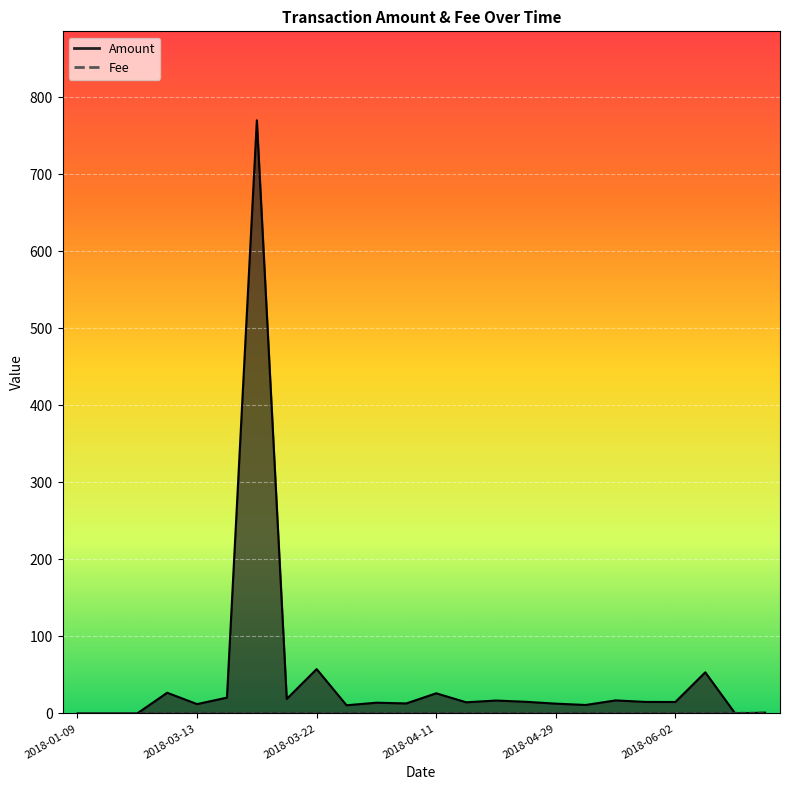

What is the label of the 16th point from the left?

2018-04-26